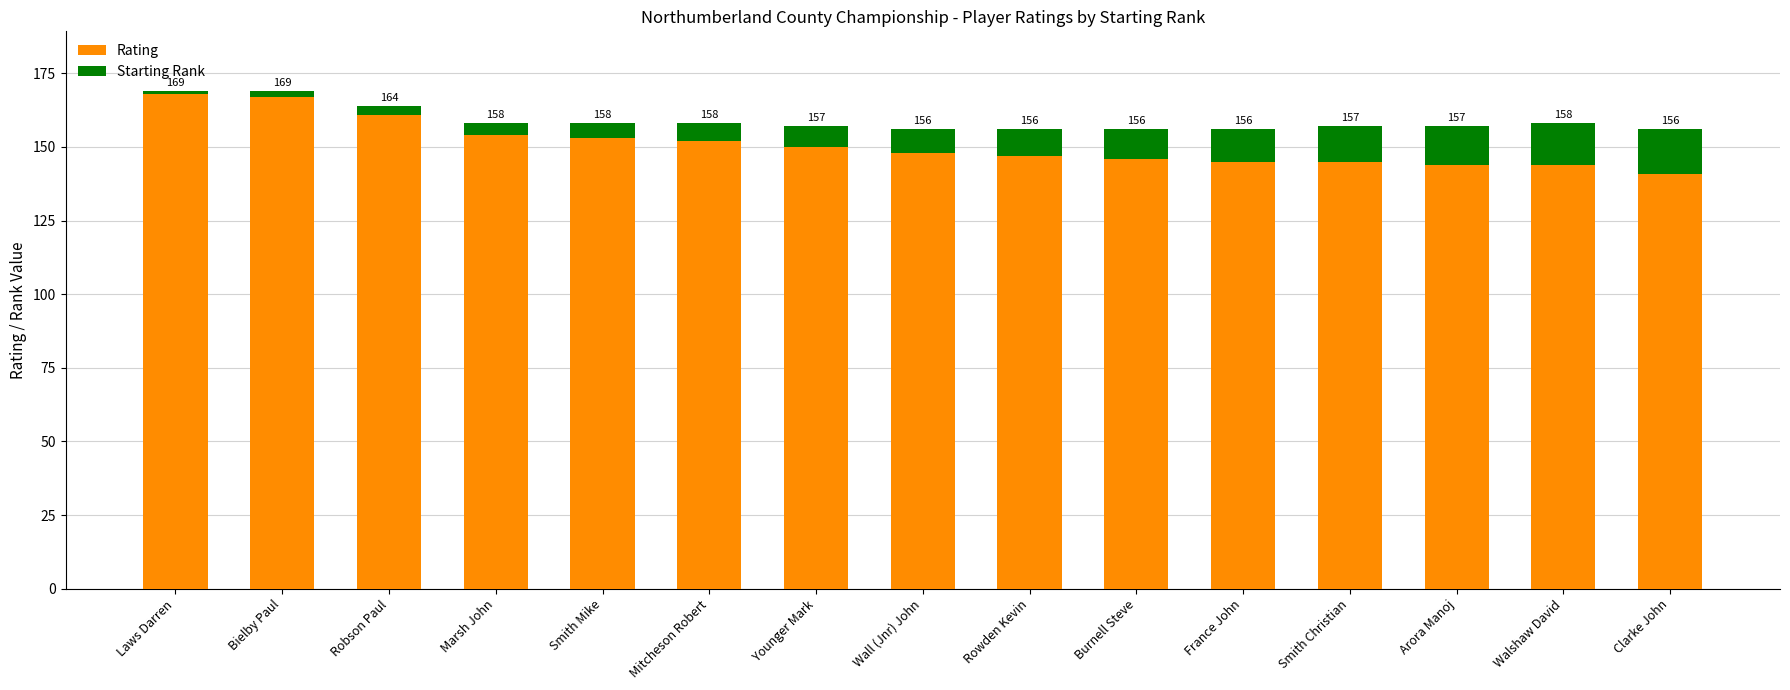

How many bars are there in total?

15